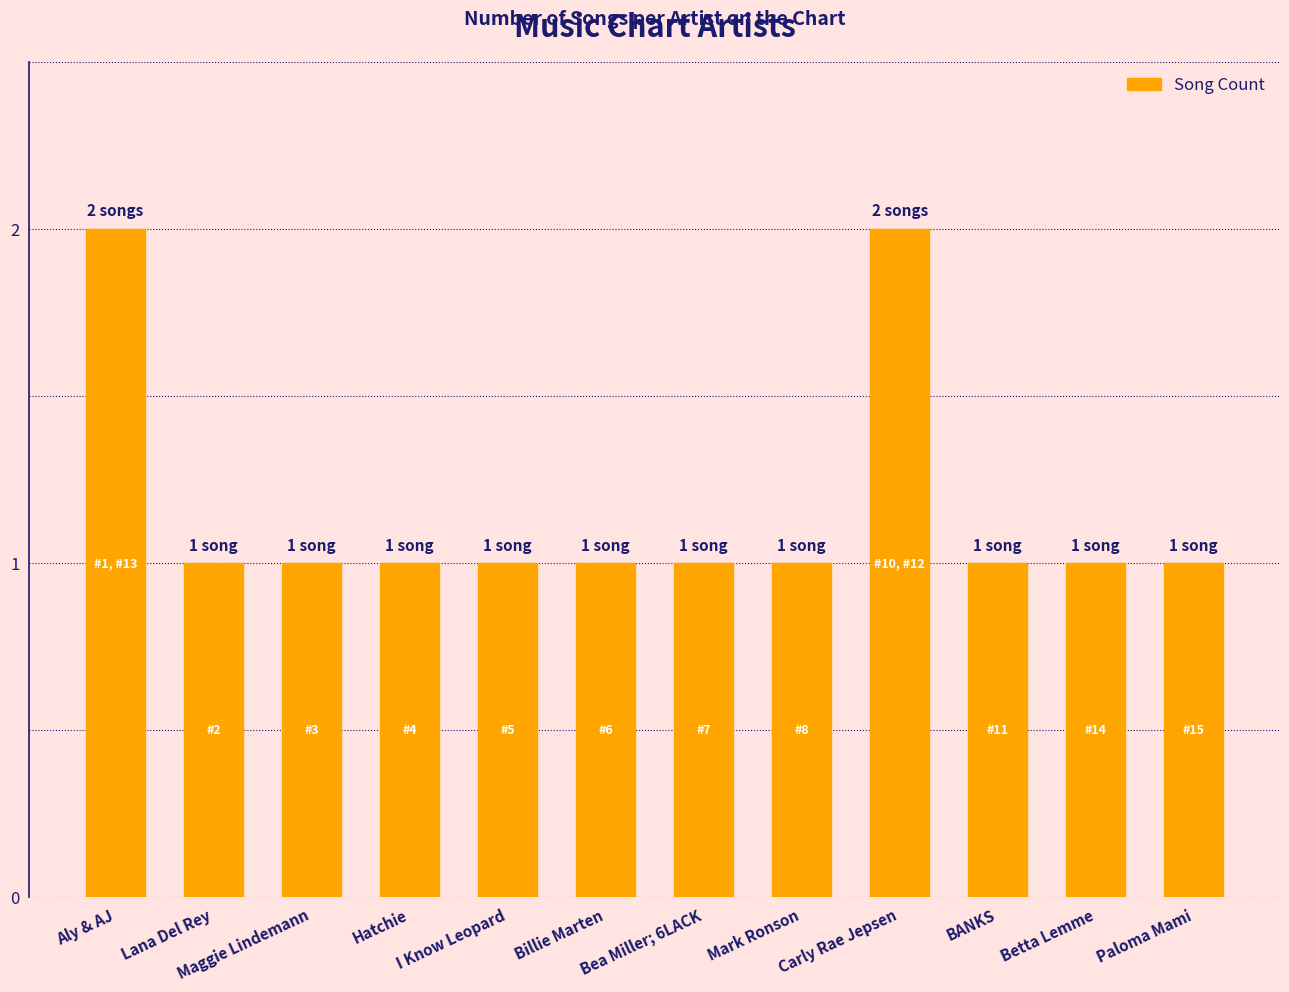

What is the sum of all values?

14